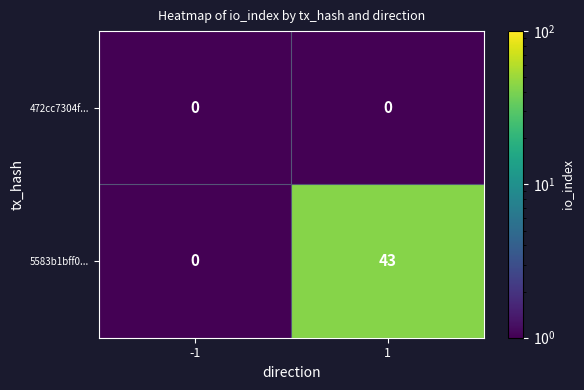

What is the maximum value shown in the chart?

43